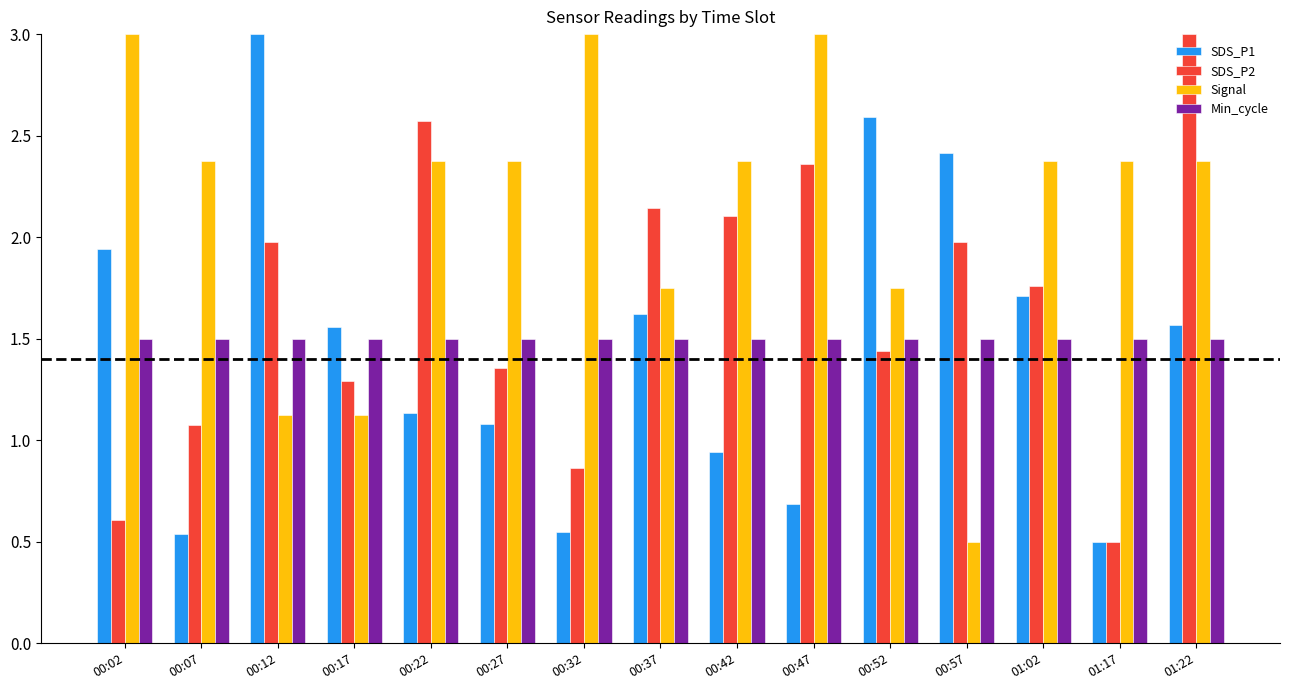

How many groups of bars are there?

15